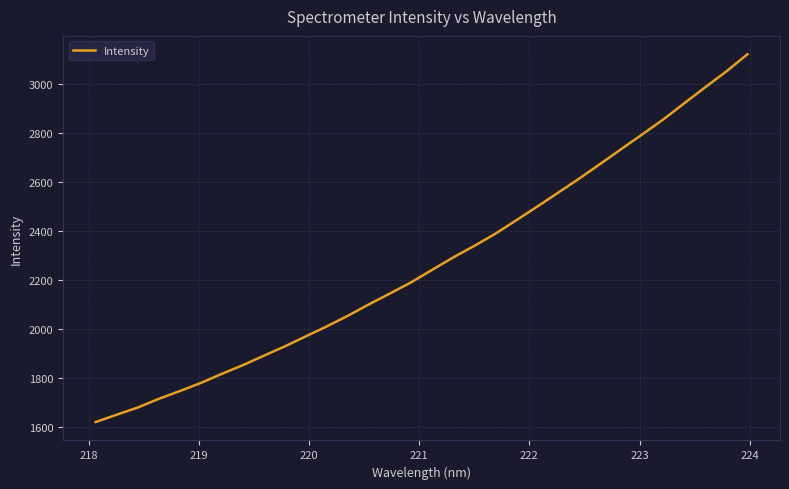

How many values exceed 2241?

16